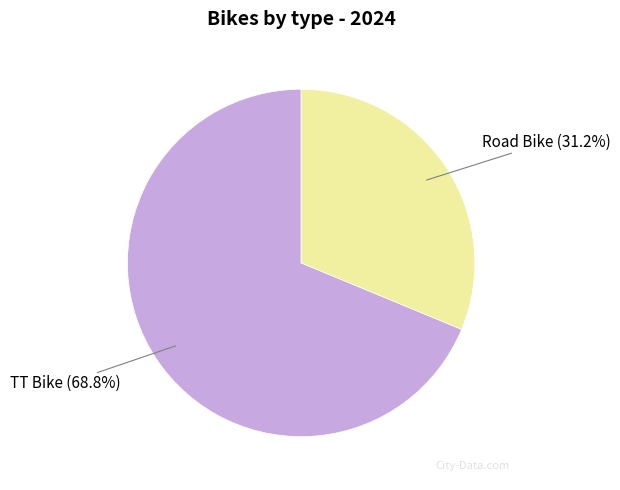

Is there any slice that represents more than half of the pie?

Yes